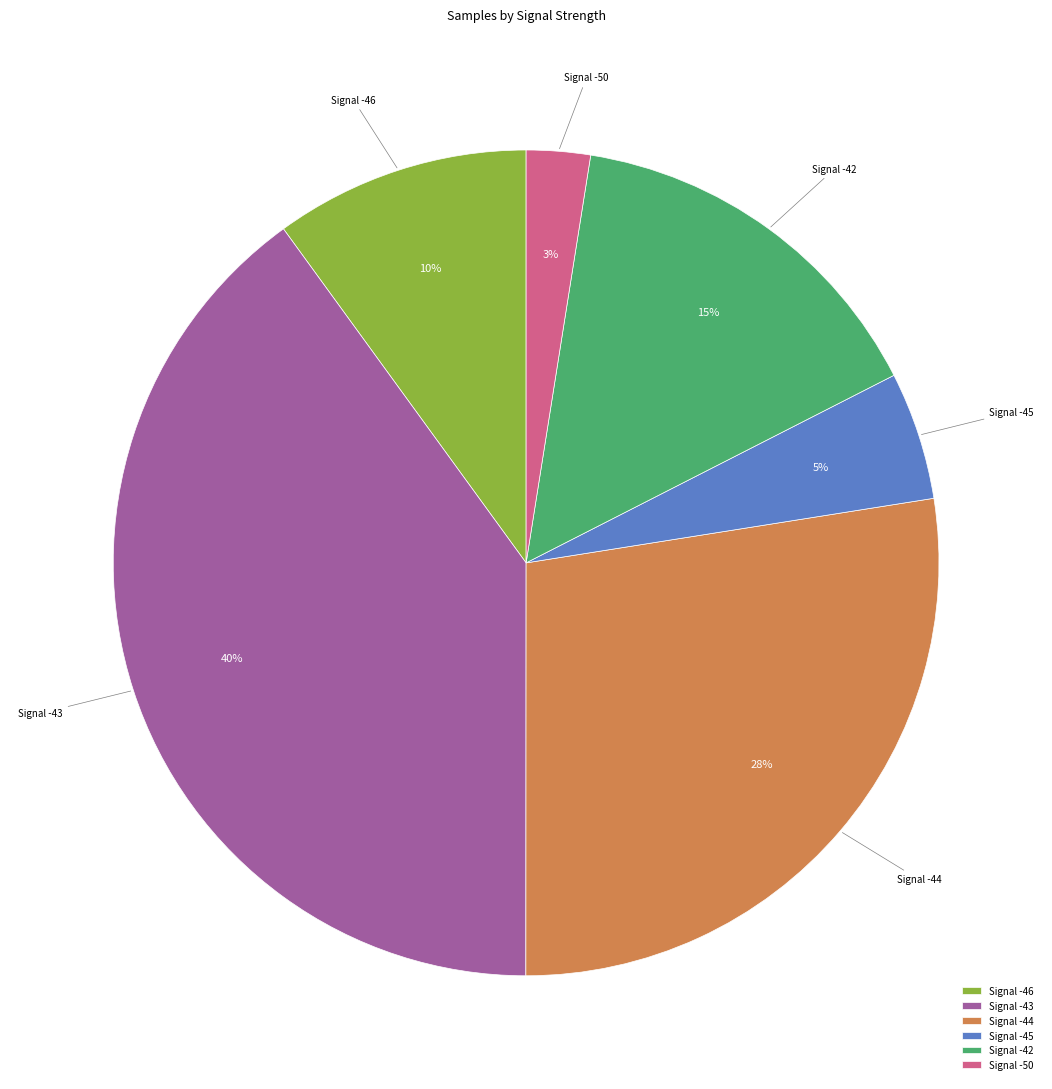

Rank the categories by value from lowest to highest.

Signal -50, Signal -45, Signal -46, Signal -42, Signal -44, Signal -43